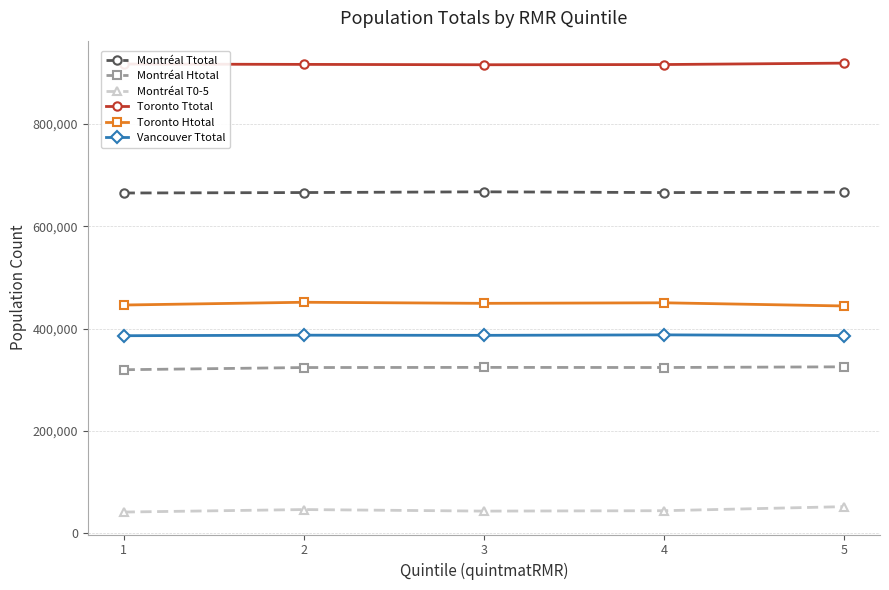

The Toronto Htotal series shows 446050 at 1. True or false?

True